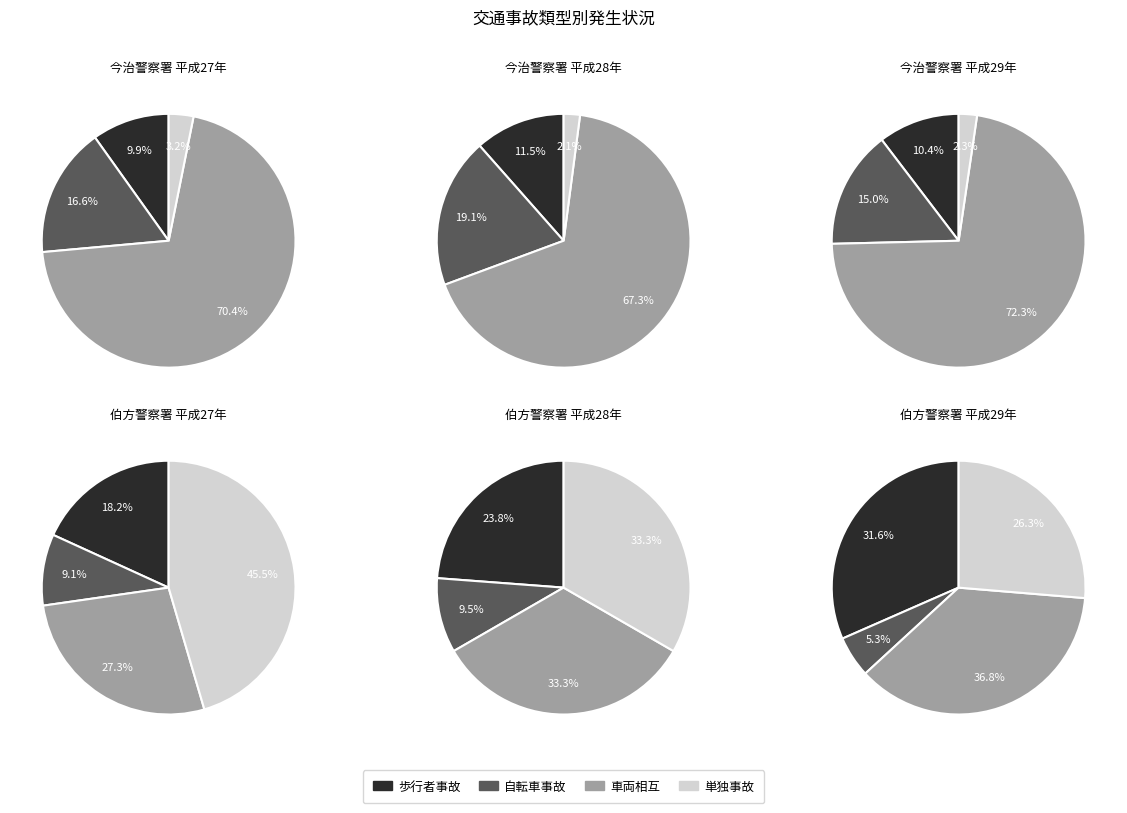

The 自転車事故 slice represents 15% of the pie. True or false?

False